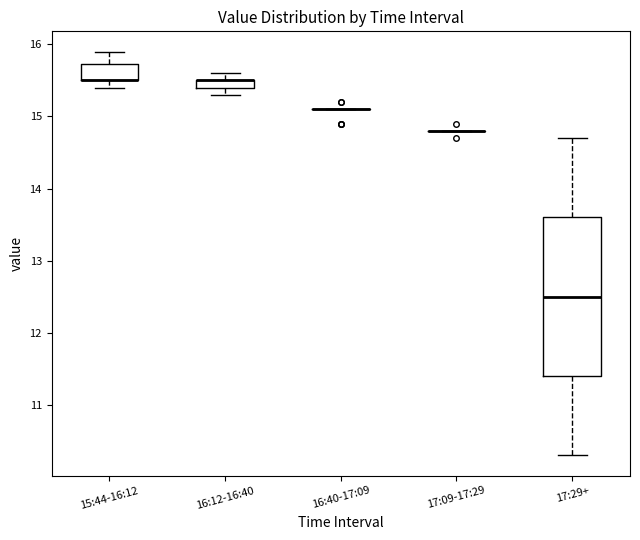

Which box is the tallest, from its lower edge to its upper edge?

17:29+